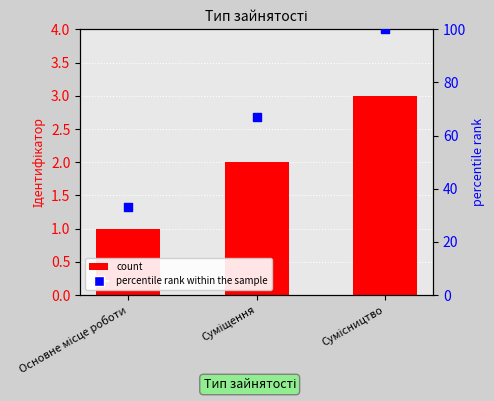

What is the total value across all series at Основне місце роботи?

34